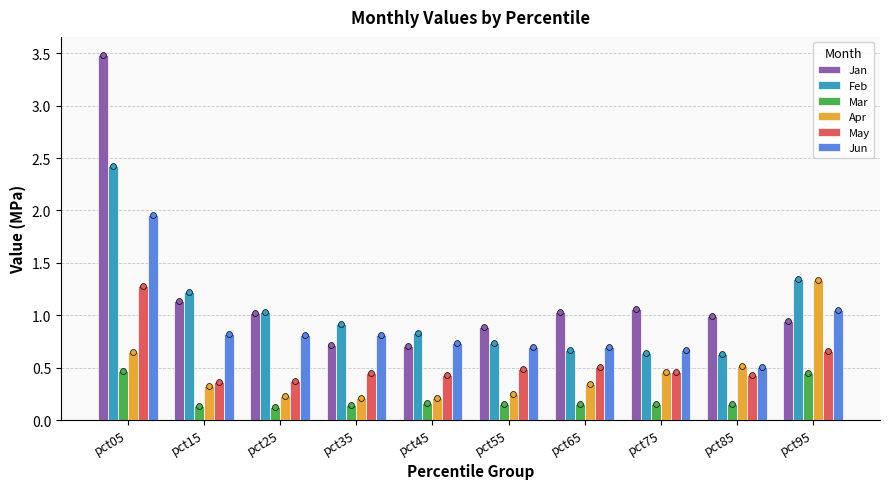

Which series reaches the maximum Y coordinate?

Jan